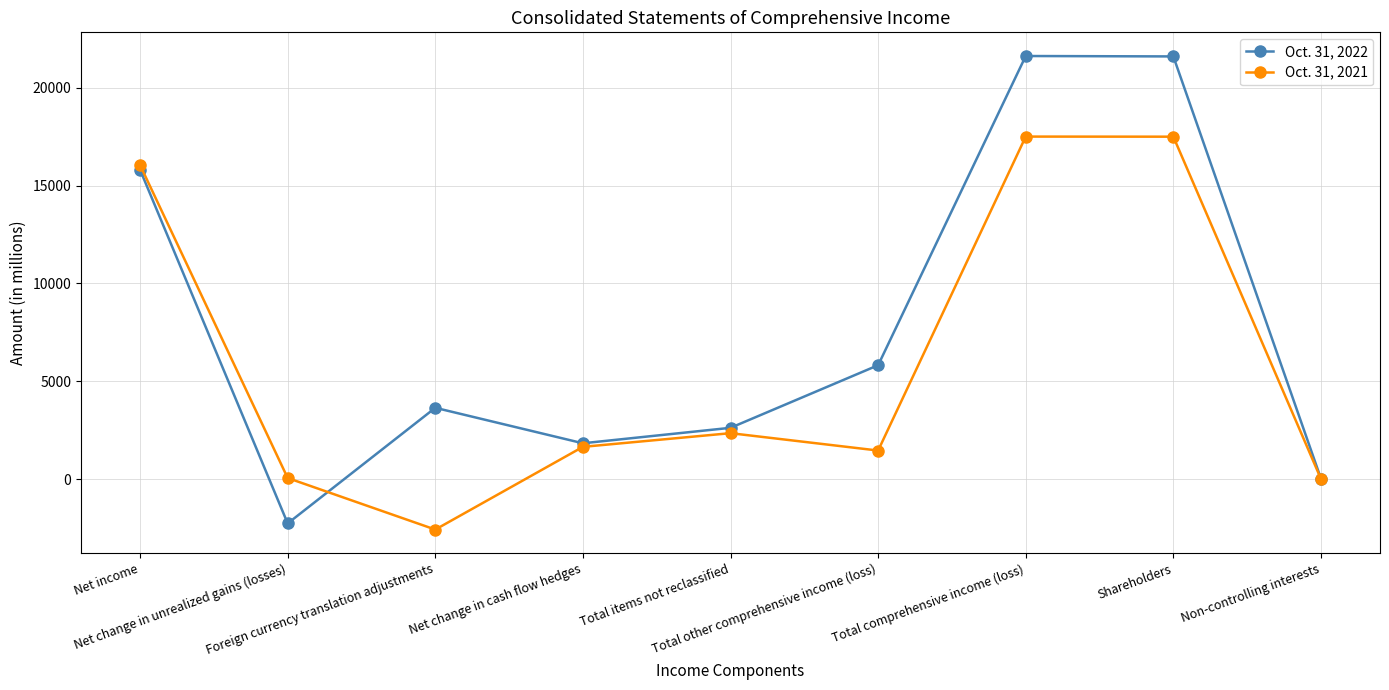

True or false: Oct. 31, 2022 has a value of 21 at Non-controlling interests.

True